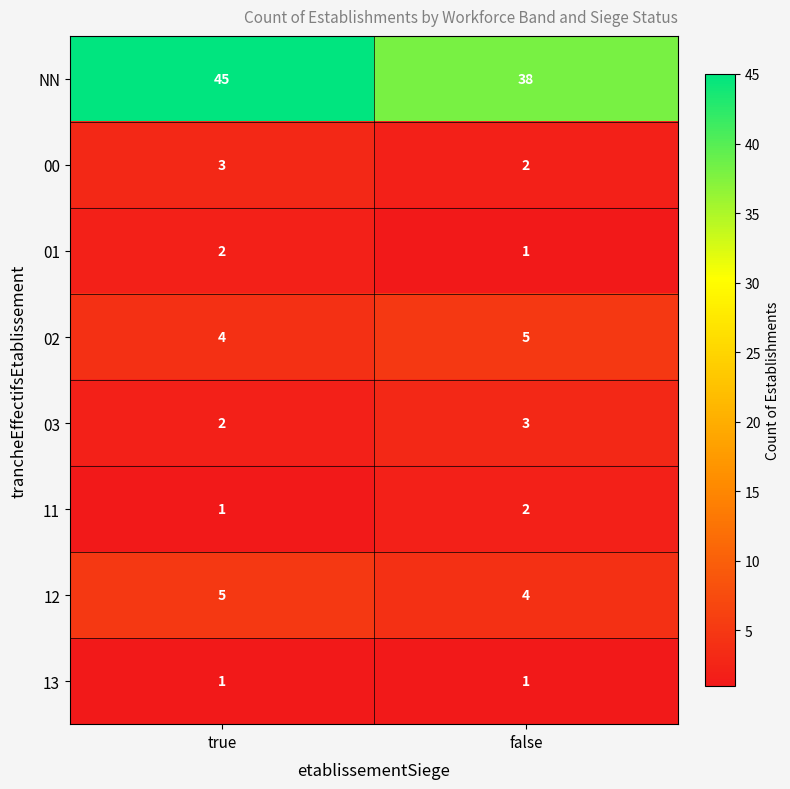

Reading left to right, what are all the values shown in this chart?

NN: 45	38
00: 3	2
01: 2	1
02: 4	5
03: 2	3
11: 1	2
12: 5	4
13: 1	1